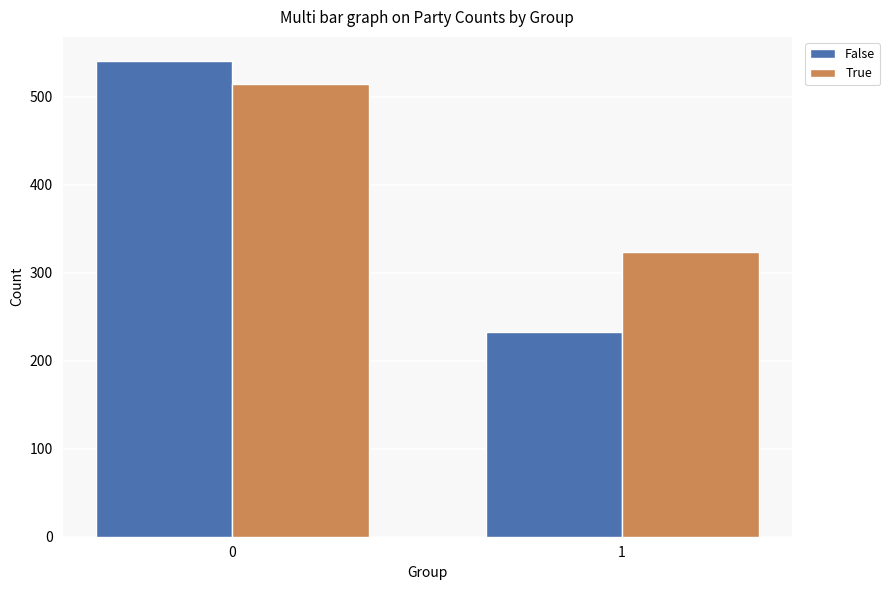

Is it true that True equals 730 at 0?

False